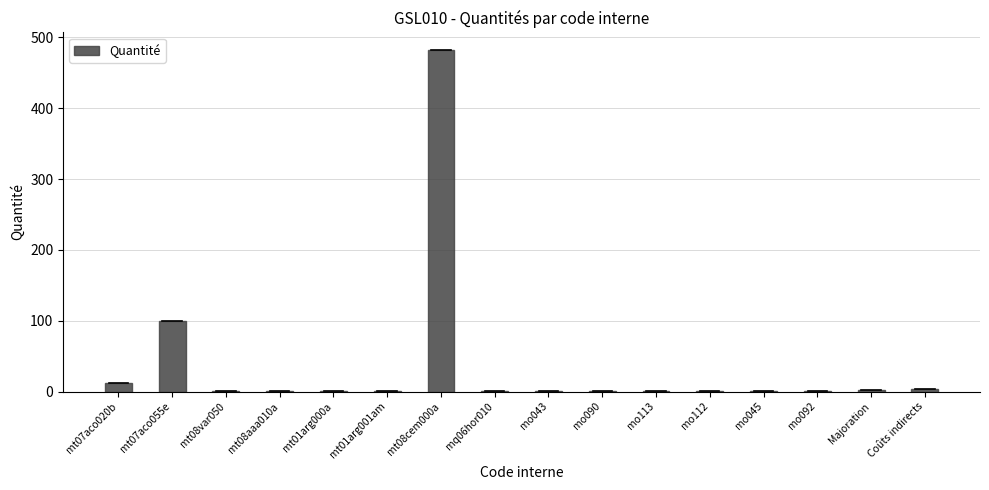

Are the bars horizontal?

No